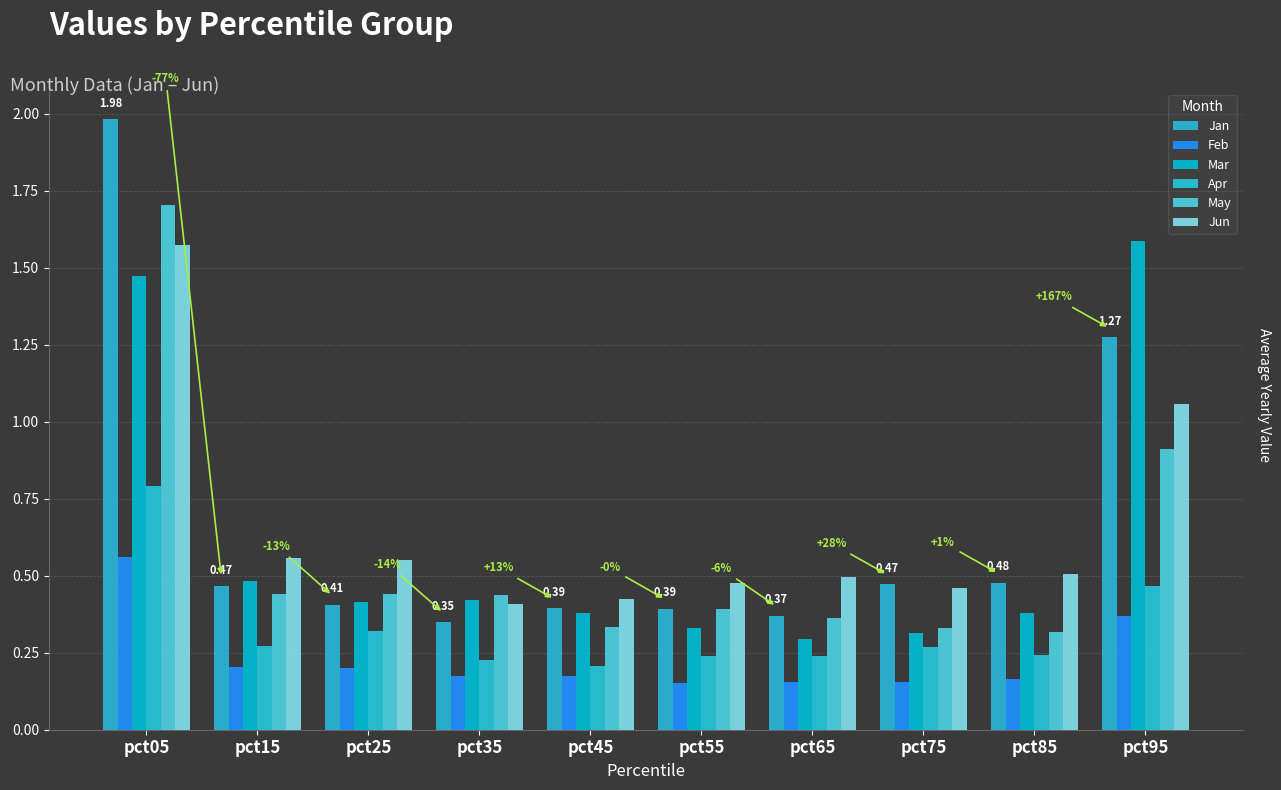

What is the sum of the Jan values at pct75 and pct65?

0.8